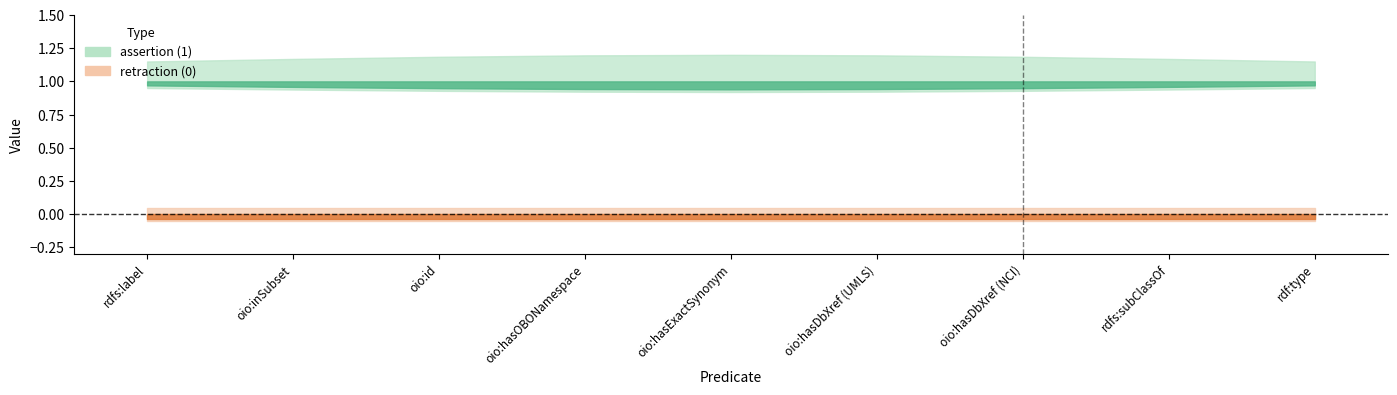

What position from the left is oio:id?

3